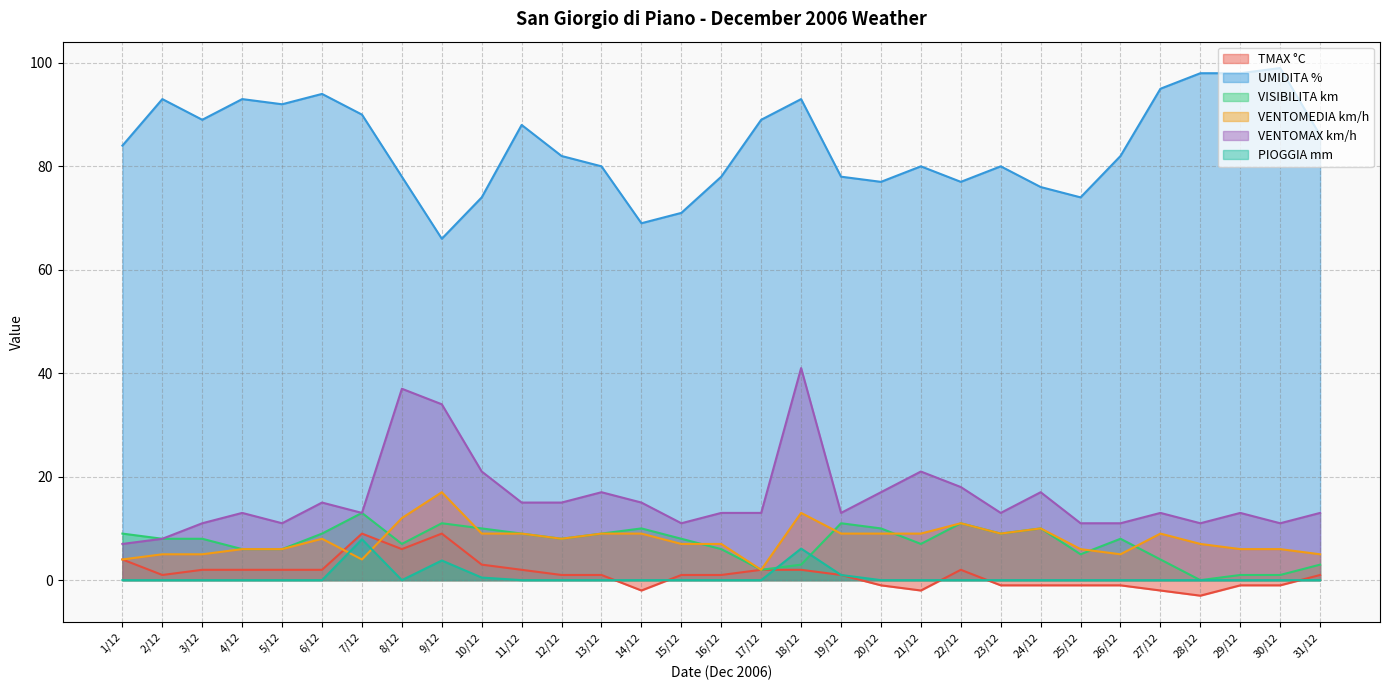

True or false: VISIBILITA km has a value of 10.8 at 2/12.

False